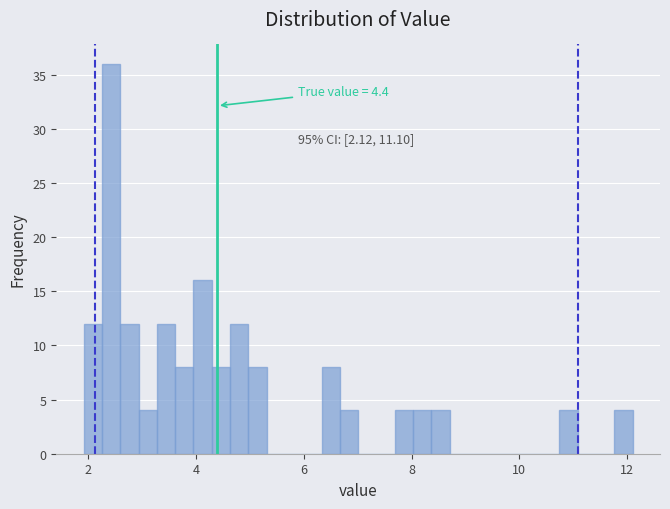

Around what value on the x-axis is the tallest bar? Give the approximate position of its centre, as read against the axis.

2.4